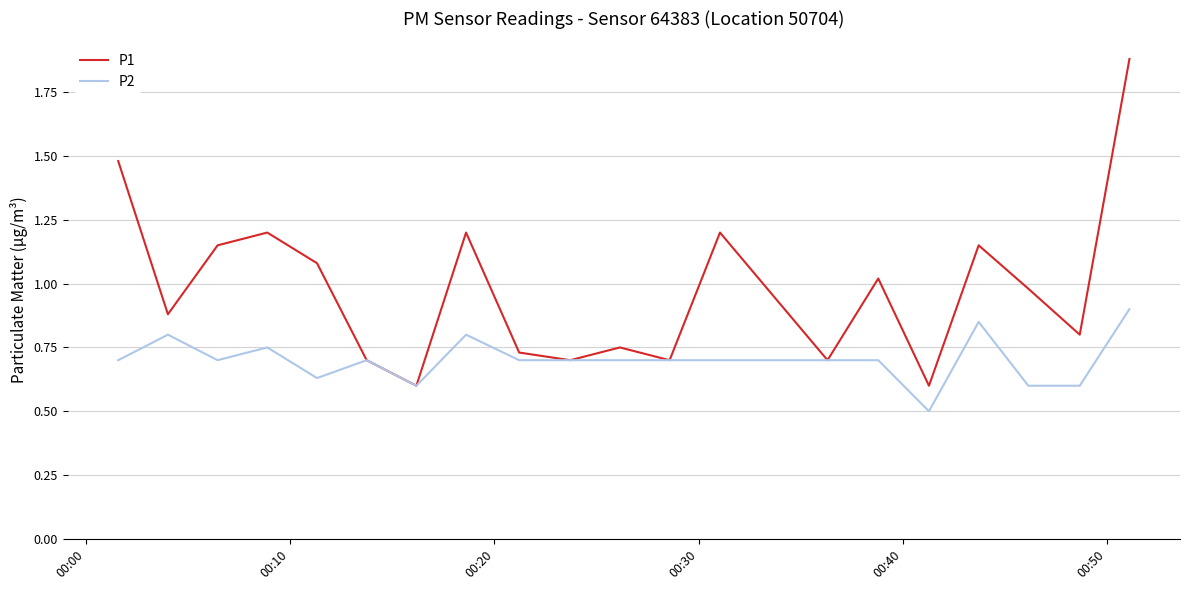

List the series in order of their overall mean, highest first.

P1, P2